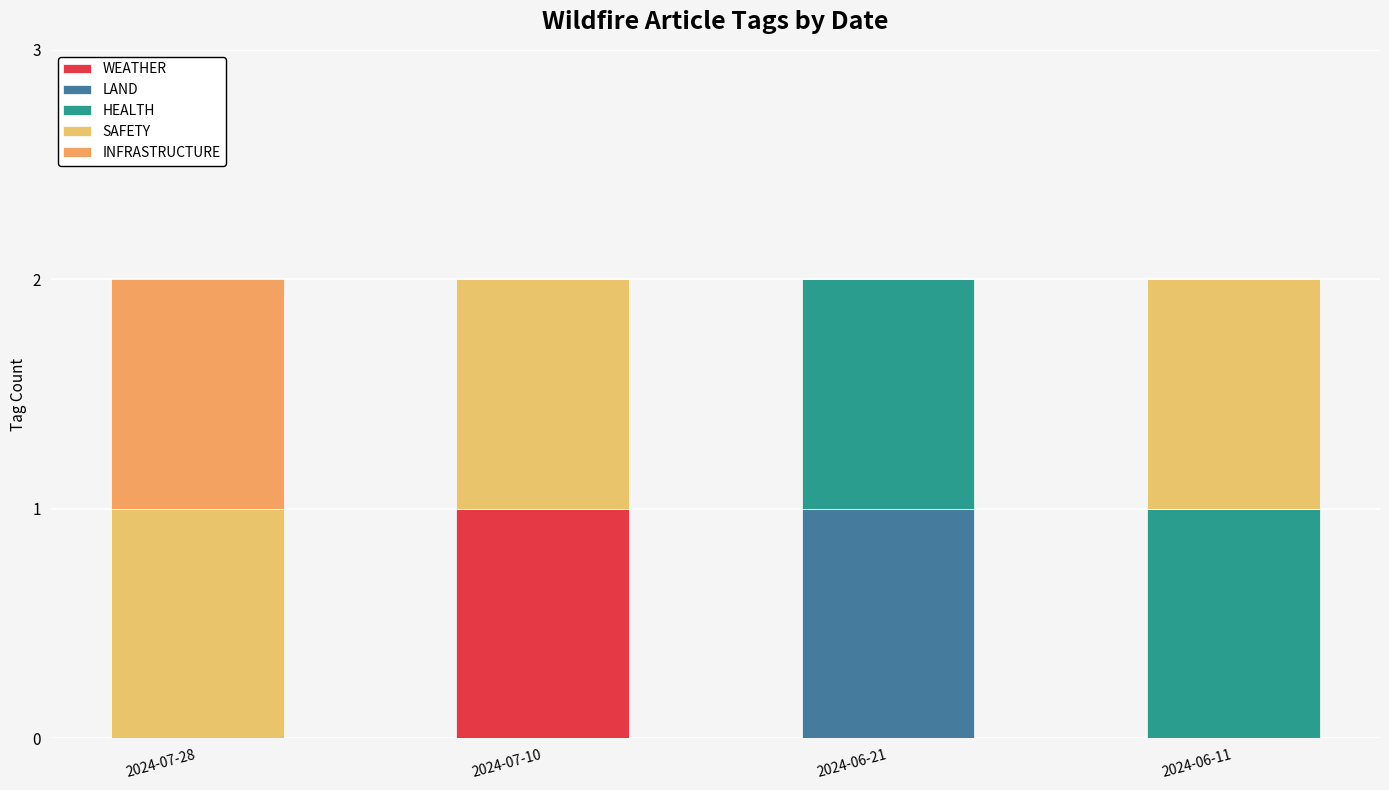

What is the sum of all WEATHER values?

1